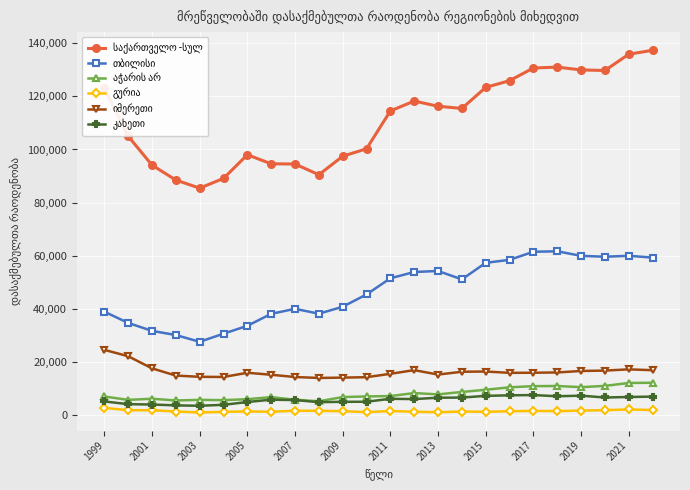

How many series are shown in this chart?

6